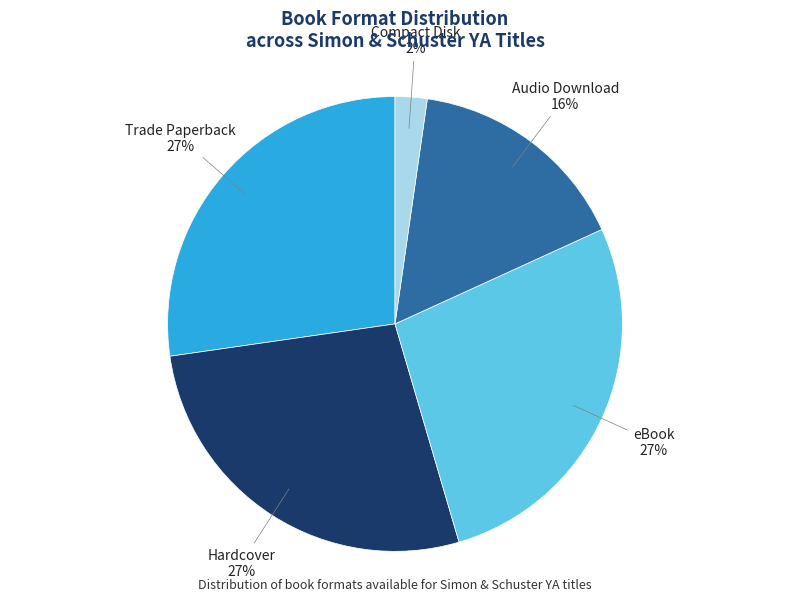

To the nearest percent, what is the difference between the largest and smallest slice percentages?

25%